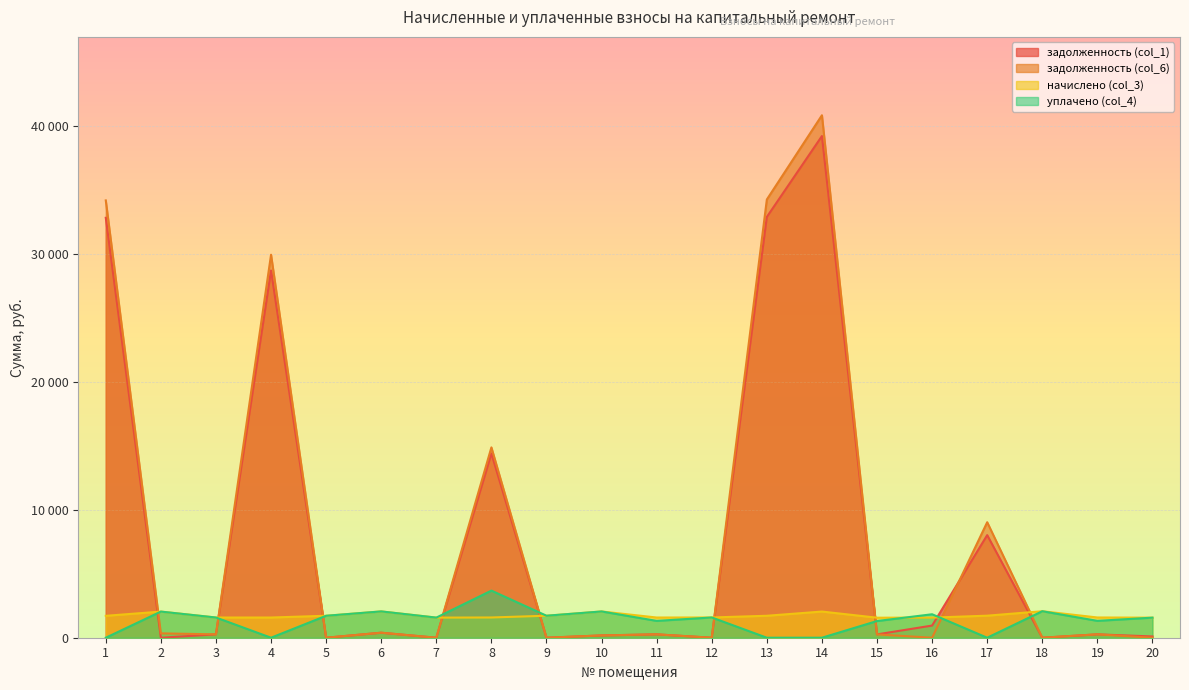

Which label corresponds to the smallest value in the chart?

2